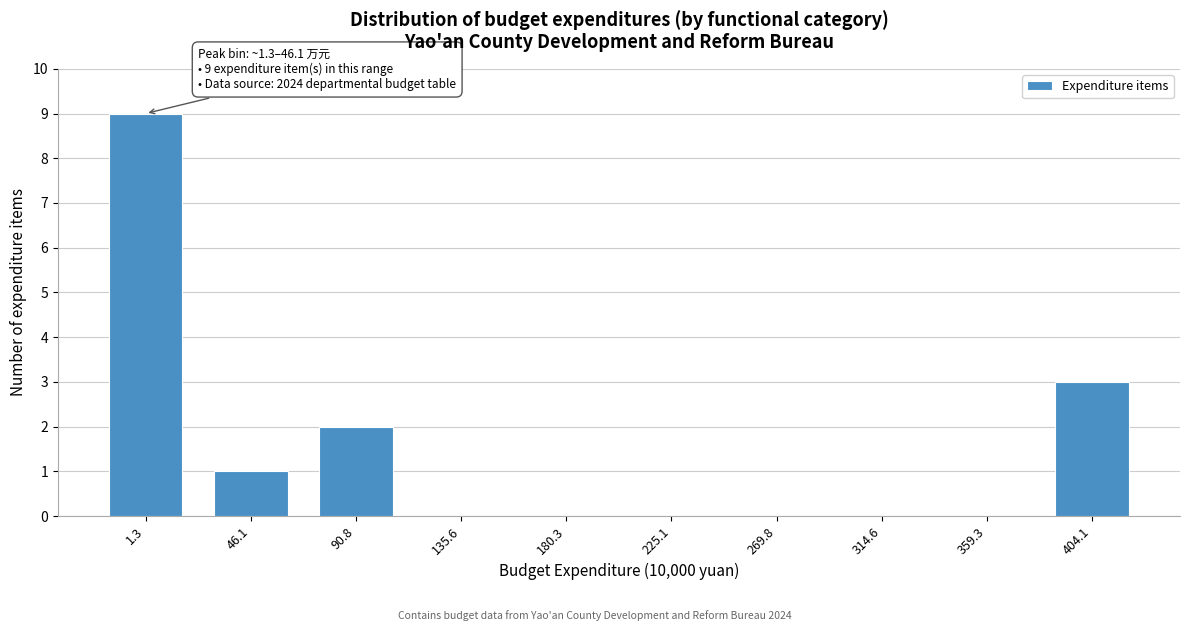

Reading left to right, transcribe all the data shown in this chart.

1.3=9	46.1=1	90.8=2	135.6=0	180.3=0	225.1=0	269.8=0	314.6=0	359.3=0	404.1=3